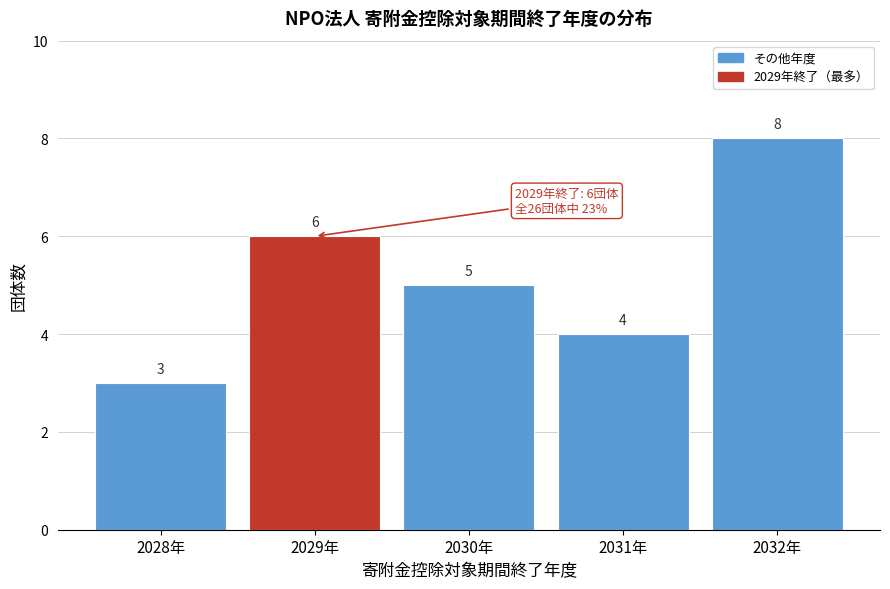

Reading left to right, extract all data points from this chart.

3	6	5	4	8